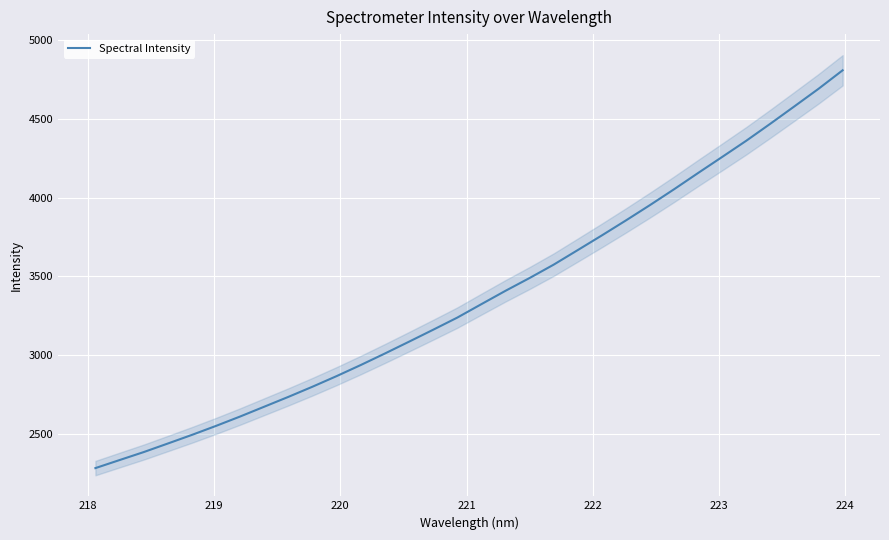

Is it true that the value at 11 is 4088.6?

False